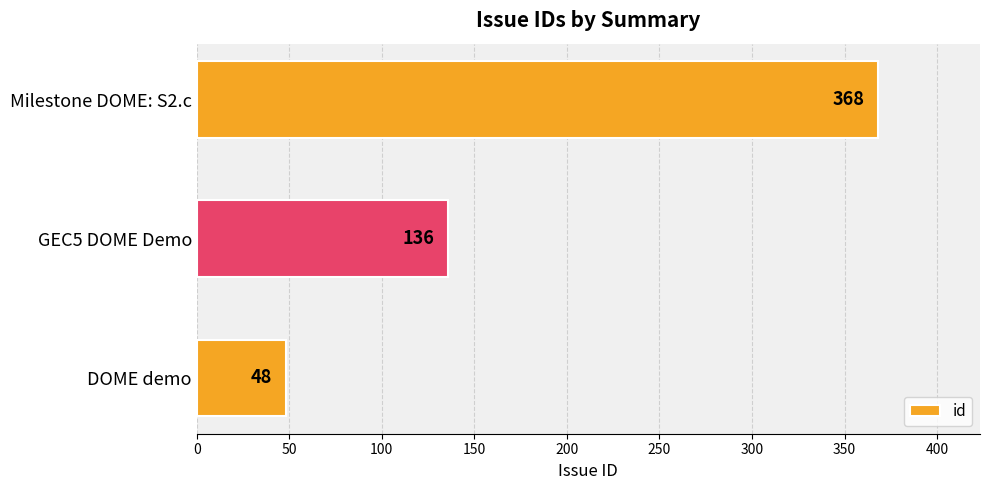

Reading top to bottom, list all the values displayed in this chart.

Milestone DOME: S2.c=368	GEC5 DOME Demo=136	DOME demo=48